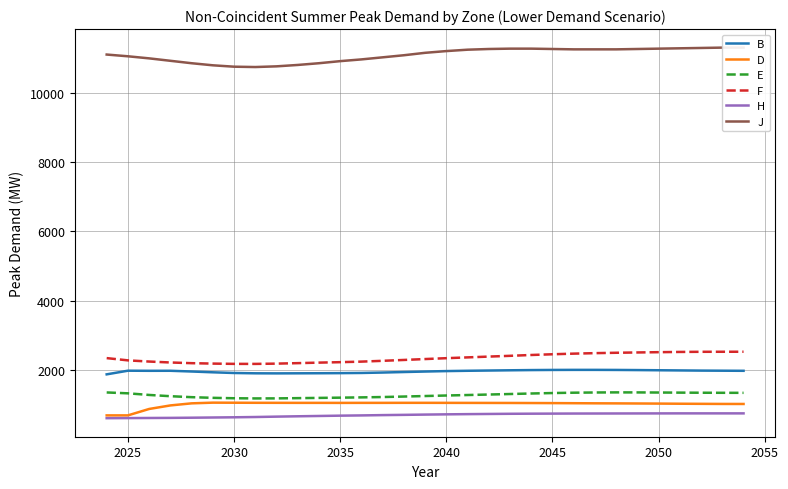

Reading left to right, extract all data points from this chart.

B: 1881	1986	1983	1984	1963	1940	1920	1911	1909	1911	1913	1916	1921	1933	1948	1962	1975	1984	1991	1998	2004	2008	2010	2010	2008	2004	1999	1994	1989	1986	1983
D: 698	698	883	985	1045	1065	1063	1061	1060	1059	1059	1058	1059	1059	1060	1060	1059	1058	1057	1056	1054	1052	1049	1046	1044	1041	1038	1034	1031	1028	1027
E: 1359	1334	1287	1251	1223	1204	1192	1187	1188	1195	1202	1209	1217	1227	1241	1256	1271	1285	1299	1314	1329	1342	1352	1358	1361	1360	1357	1354	1351	1349	1348
F: 2349	2284	2250	2223	2203	2191	2183	2182	2190	2204	2219	2232	2248	2271	2296	2322	2347	2370	2393	2415	2439	2460	2478	2492	2503	2512	2520	2527	2531	2532	2533
H: 617	620	623	626	631	637	643	651	662	672	681	690	697	706	713	721	728	734	739	744	747	749	751	752	753	754	755	756	756	756	756
J: 11100	11050	10990	10920	10850	10790	10750	10740	10760	10800	10850	10910	10960	11020	11080	11150	11200	11240	11260	11270	11270	11260	11250	11250	11250	11260	11270	11280	11290	11300	11300